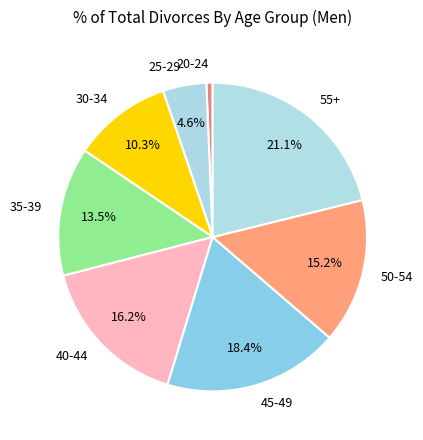

Rank the categories by value from highest to lowest.

55+, 45-49, 40-44, 50-54, 35-39, 30-34, 25-29, 20-24